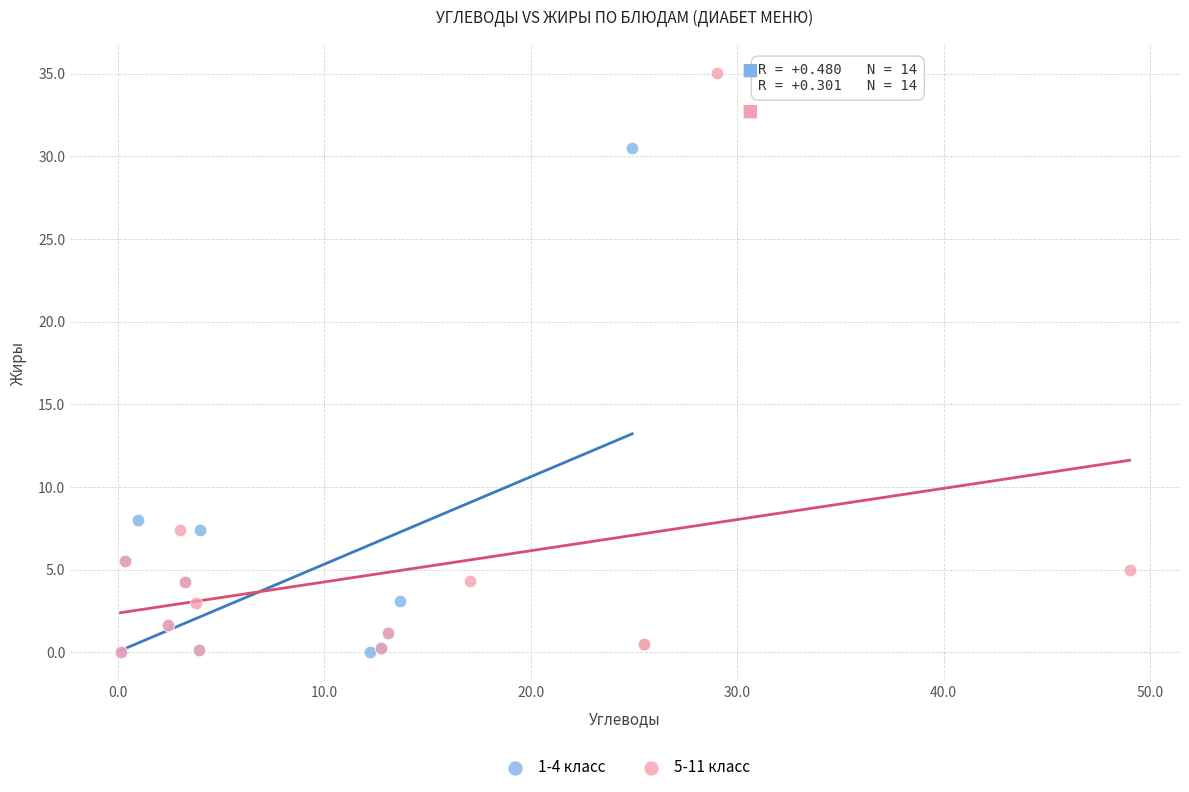

What are all the series names shown in the legend?

1-4 класс, 5-11 класс